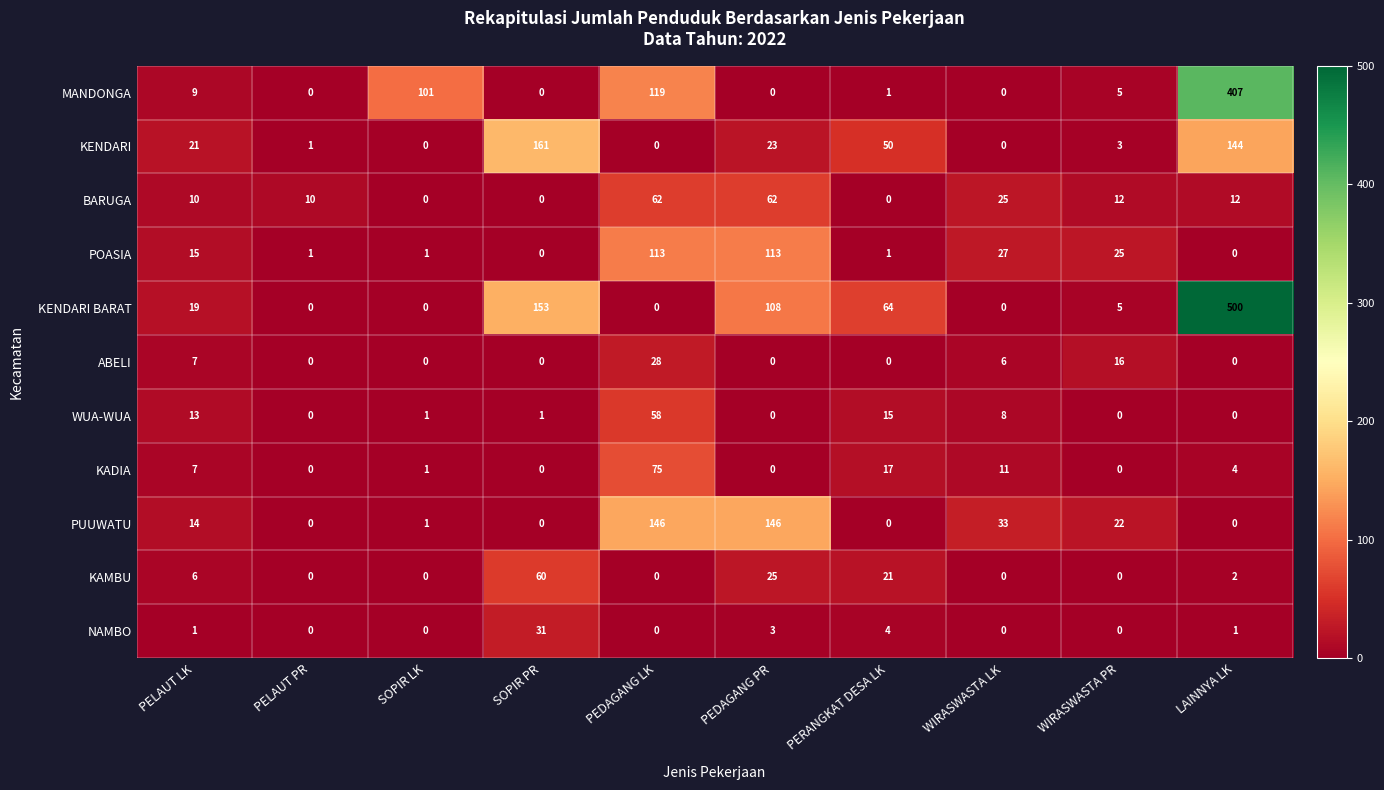

The value of NAMBO at LAINNYA LK is 1. True or false?

True